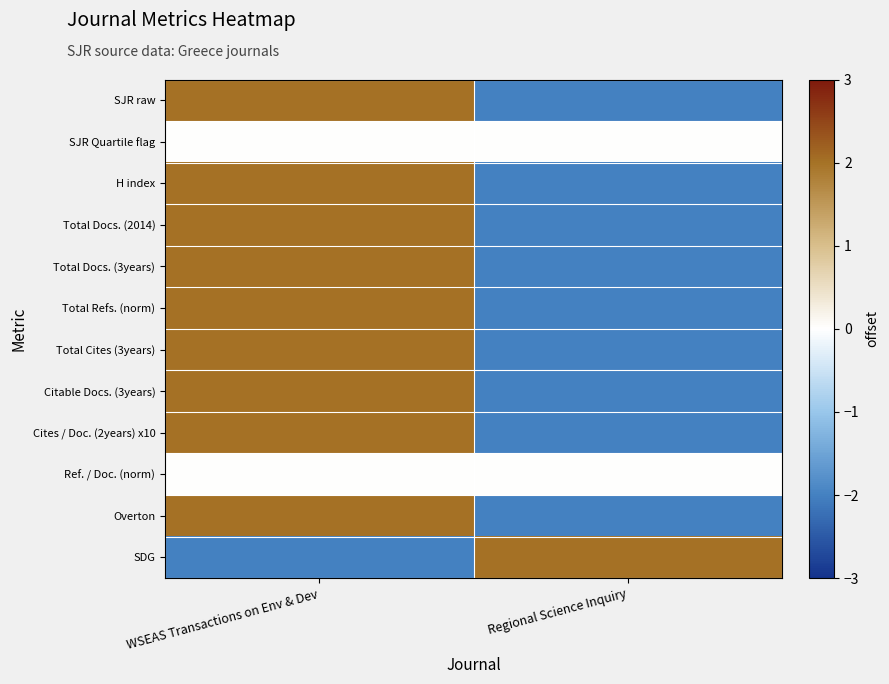

What is the minimum value shown in the chart?

-2